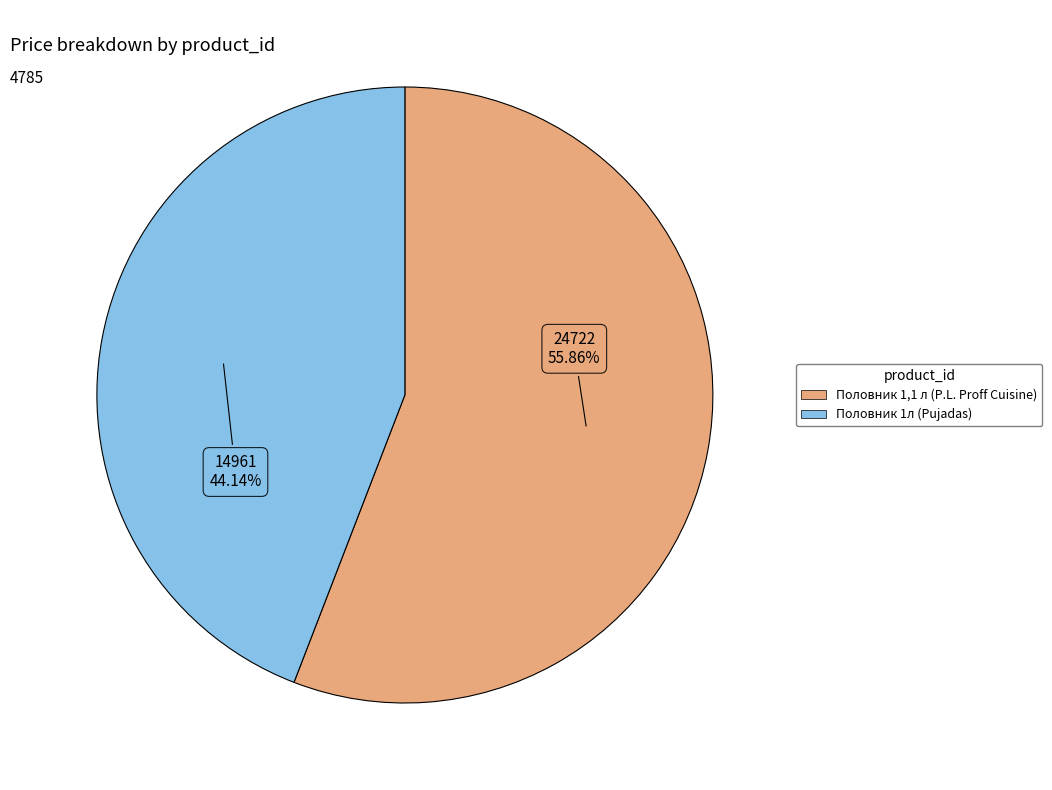

Does any single category account for the majority?

Yes